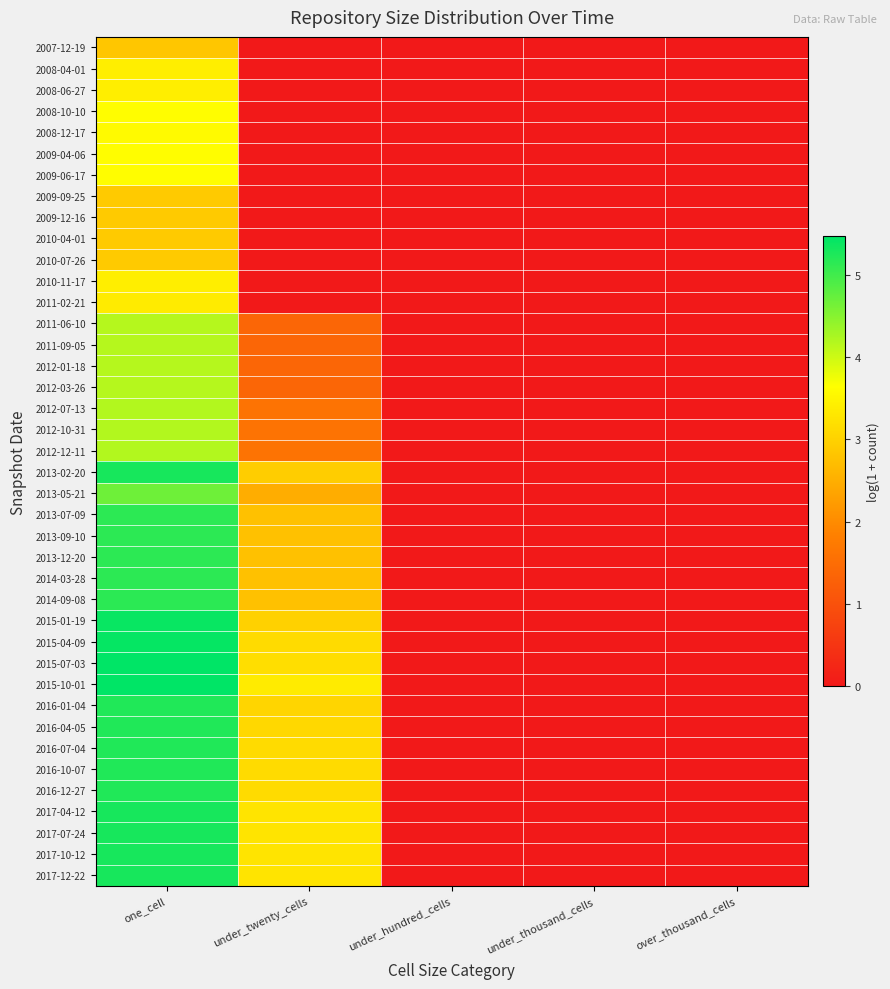

Reading left to right, what are all the values shown in this chart?

2007-12-19: one_cell=2.8	under_twenty_cells=0.0	under_hundred_cells=0.0	under_thousand_cells=0.0	over_thousand_cells=0.0
2008-04-01: one_cell=3.4	under_twenty_cells=0.0	under_hundred_cells=0.0	under_thousand_cells=0.0	over_thousand_cells=0.0
2008-06-27: one_cell=3.4	under_twenty_cells=0.0	under_hundred_cells=0.0	under_thousand_cells=0.0	over_thousand_cells=0.0
2008-10-10: one_cell=3.6	under_twenty_cells=0.0	under_hundred_cells=0.0	under_thousand_cells=0.0	over_thousand_cells=0.0
2008-12-17: one_cell=3.6	under_twenty_cells=0.0	under_hundred_cells=0.0	under_thousand_cells=0.0	over_thousand_cells=0.0
2009-04-06: one_cell=3.6	under_twenty_cells=0.0	under_hundred_cells=0.0	under_thousand_cells=0.0	over_thousand_cells=0.0
2009-06-17: one_cell=3.6	under_twenty_cells=0.0	under_hundred_cells=0.0	under_thousand_cells=0.0	over_thousand_cells=0.0
2009-09-25: one_cell=2.9	under_twenty_cells=0.0	under_hundred_cells=0.0	under_thousand_cells=0.0	over_thousand_cells=0.0
2009-12-16: one_cell=2.9	under_twenty_cells=0.0	under_hundred_cells=0.0	under_thousand_cells=0.0	over_thousand_cells=0.0
2010-04-01: one_cell=2.9	under_twenty_cells=0.0	under_hundred_cells=0.0	under_thousand_cells=0.0	over_thousand_cells=0.0
2010-07-26: one_cell=2.9	under_twenty_cells=0.0	under_hundred_cells=0.0	under_thousand_cells=0.0	over_thousand_cells=0.0
2010-11-17: one_cell=3.4	under_twenty_cells=0.0	under_hundred_cells=0.0	under_thousand_cells=0.0	over_thousand_cells=0.0
2011-02-21: one_cell=3.4	under_twenty_cells=0.0	under_hundred_cells=0.0	under_thousand_cells=0.0	over_thousand_cells=0.0
2011-06-10: one_cell=4.2	under_twenty_cells=1.4	under_hundred_cells=0.0	under_thousand_cells=0.0	over_thousand_cells=0.0
2011-09-05: one_cell=4.2	under_twenty_cells=1.4	under_hundred_cells=0.0	under_thousand_cells=0.0	over_thousand_cells=0.0
2012-01-18: one_cell=4.2	under_twenty_cells=1.4	under_hundred_cells=0.0	under_thousand_cells=0.0	over_thousand_cells=0.0
2012-03-26: one_cell=4.2	under_twenty_cells=1.4	under_hundred_cells=0.0	under_thousand_cells=0.0	over_thousand_cells=0.0
2012-07-13: one_cell=4.2	under_twenty_cells=1.6	under_hundred_cells=0.0	under_thousand_cells=0.0	over_thousand_cells=0.0
2012-10-31: one_cell=4.2	under_twenty_cells=1.6	under_hundred_cells=0.0	under_thousand_cells=0.0	over_thousand_cells=0.0
2012-12-11: one_cell=4.2	under_twenty_cells=1.6	under_hundred_cells=0.0	under_thousand_cells=0.0	over_thousand_cells=0.0
2013-02-20: one_cell=5.3	under_twenty_cells=2.9	under_hundred_cells=0.0	under_thousand_cells=0.0	over_thousand_cells=0.0
2013-05-21: one_cell=4.7	under_twenty_cells=2.5	under_hundred_cells=0.0	under_thousand_cells=0.0	over_thousand_cells=0.0
2013-07-09: one_cell=5.1	under_twenty_cells=2.8	under_hundred_cells=0.0	under_thousand_cells=0.0	over_thousand_cells=0.0
2013-09-10: one_cell=5.1	under_twenty_cells=2.8	under_hundred_cells=0.0	under_thousand_cells=0.0	over_thousand_cells=0.0
2013-12-20: one_cell=5.1	under_twenty_cells=2.8	under_hundred_cells=0.0	under_thousand_cells=0.0	over_thousand_cells=0.0
2014-03-28: one_cell=5.1	under_twenty_cells=2.8	under_hundred_cells=0.0	under_thousand_cells=0.0	over_thousand_cells=0.0
2014-09-08: one_cell=5.2	under_twenty_cells=2.8	under_hundred_cells=0.0	under_thousand_cells=0.0	over_thousand_cells=0.0
2015-01-19: one_cell=5.4	under_twenty_cells=3.0	under_hundred_cells=0.0	under_thousand_cells=0.0	over_thousand_cells=0.0
2015-04-09: one_cell=5.4	under_twenty_cells=3.1	under_hundred_cells=0.0	under_thousand_cells=0.0	over_thousand_cells=0.0
2015-07-03: one_cell=5.5	under_twenty_cells=3.2	under_hundred_cells=0.0	under_thousand_cells=0.0	over_thousand_cells=0.0
2015-10-01: one_cell=5.5	under_twenty_cells=3.4	under_hundred_cells=0.0	under_thousand_cells=0.0	over_thousand_cells=0.0
2016-01-04: one_cell=5.2	under_twenty_cells=3.0	under_hundred_cells=0.0	under_thousand_cells=0.0	over_thousand_cells=0.0
2016-04-05: one_cell=5.2	under_twenty_cells=3.1	under_hundred_cells=0.0	under_thousand_cells=0.0	over_thousand_cells=0.0
2016-07-04: one_cell=5.2	under_twenty_cells=3.1	under_hundred_cells=0.0	under_thousand_cells=0.0	over_thousand_cells=0.0
2016-10-07: one_cell=5.2	under_twenty_cells=3.1	under_hundred_cells=0.0	under_thousand_cells=0.0	over_thousand_cells=0.0
2016-12-27: one_cell=5.2	under_twenty_cells=3.1	under_hundred_cells=0.0	under_thousand_cells=0.0	over_thousand_cells=0.0
2017-04-12: one_cell=5.3	under_twenty_cells=3.3	under_hundred_cells=0.0	under_thousand_cells=0.0	over_thousand_cells=0.0
2017-07-24: one_cell=5.3	under_twenty_cells=3.3	under_hundred_cells=0.0	under_thousand_cells=0.0	over_thousand_cells=0.0
2017-10-12: one_cell=5.3	under_twenty_cells=3.3	under_hundred_cells=0.0	under_thousand_cells=0.0	over_thousand_cells=0.0
2017-12-22: one_cell=5.3	under_twenty_cells=3.3	under_hundred_cells=0.0	under_thousand_cells=0.0	over_thousand_cells=0.0